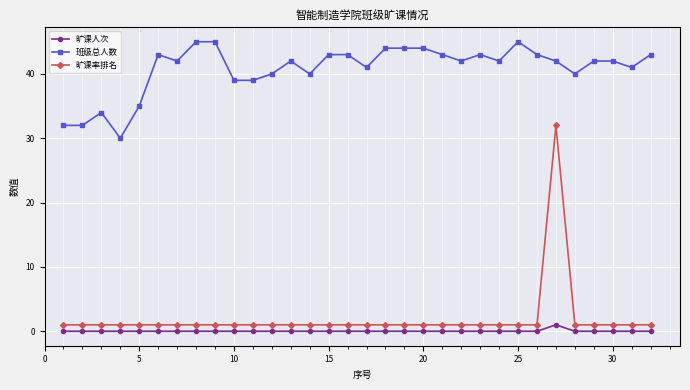

How many lines are shown in the chart?

3